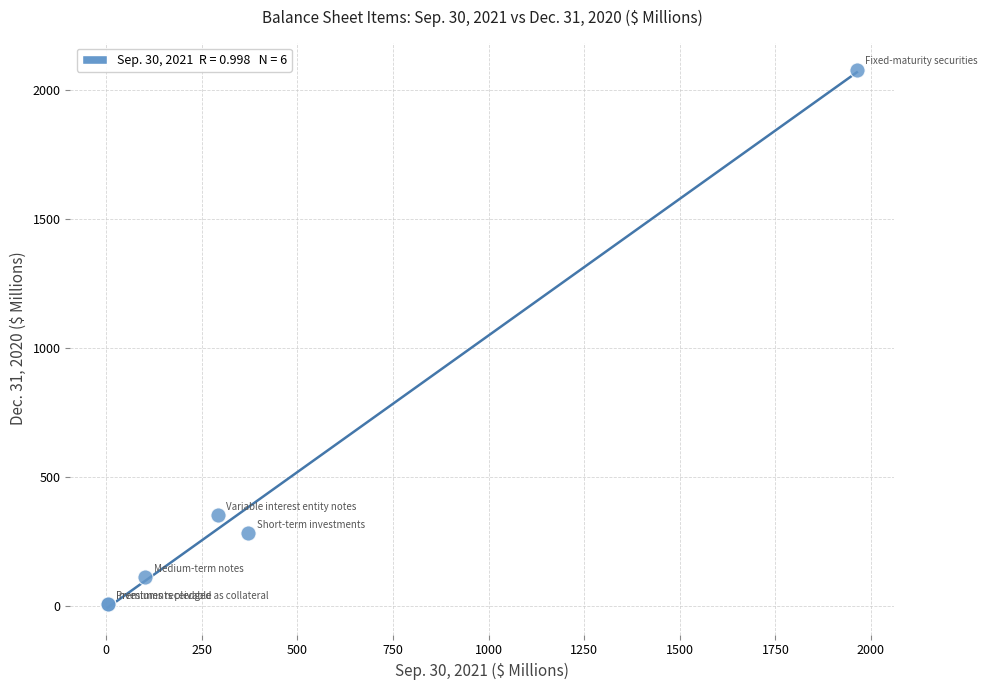

What Y value in the scatter plot is closest to 1041?

350